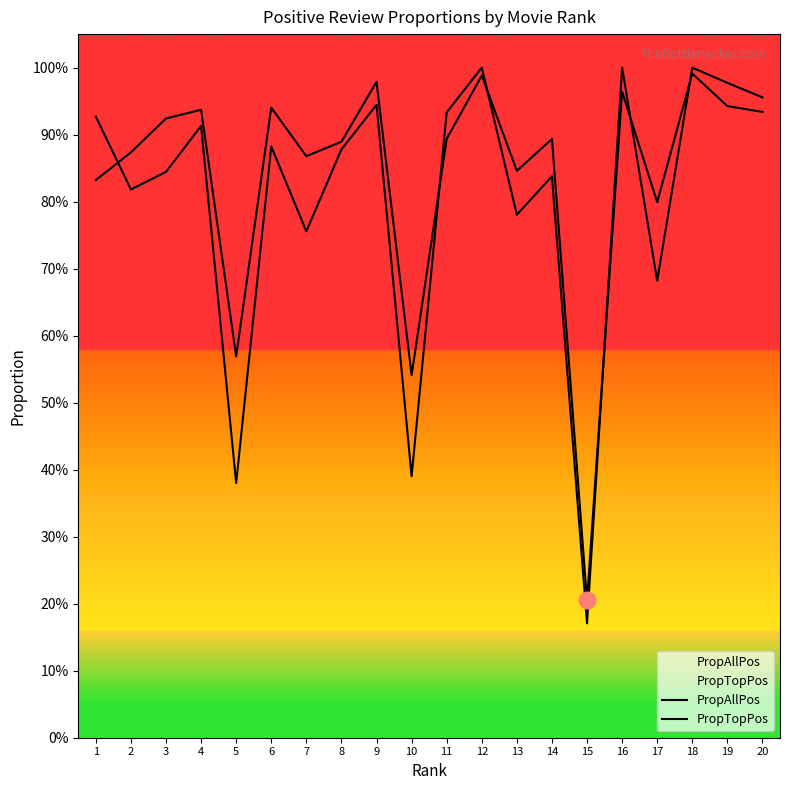

How many times do PropTopPos and PropAllPos cross each other?

6